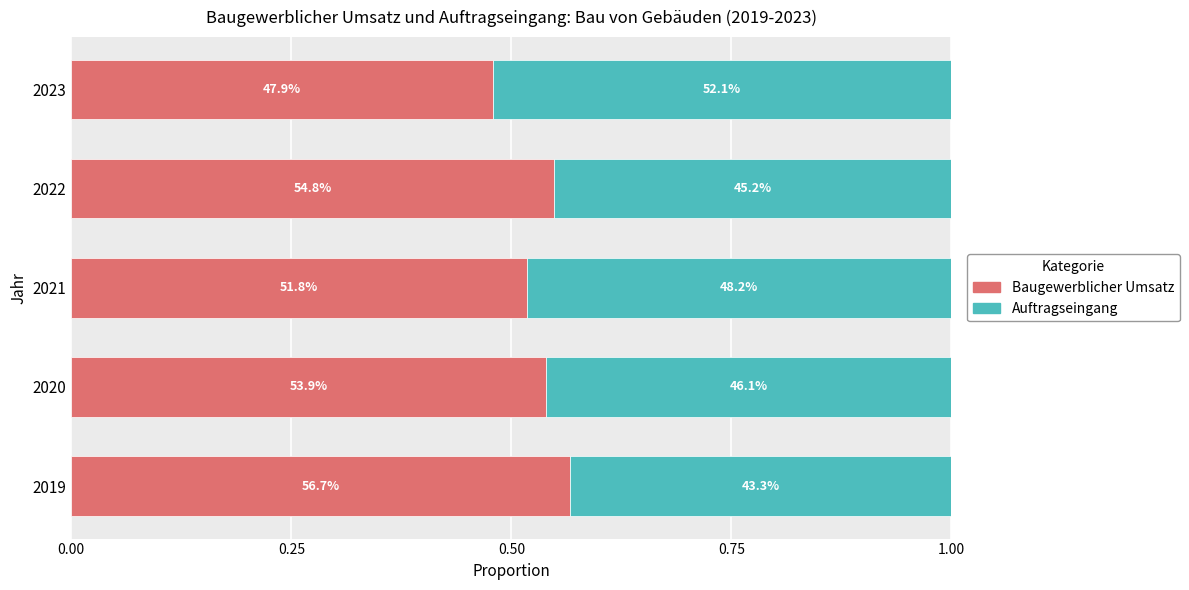

What are all the series names shown in the legend?

Baugewerblicher Umsatz, Auftragseingang